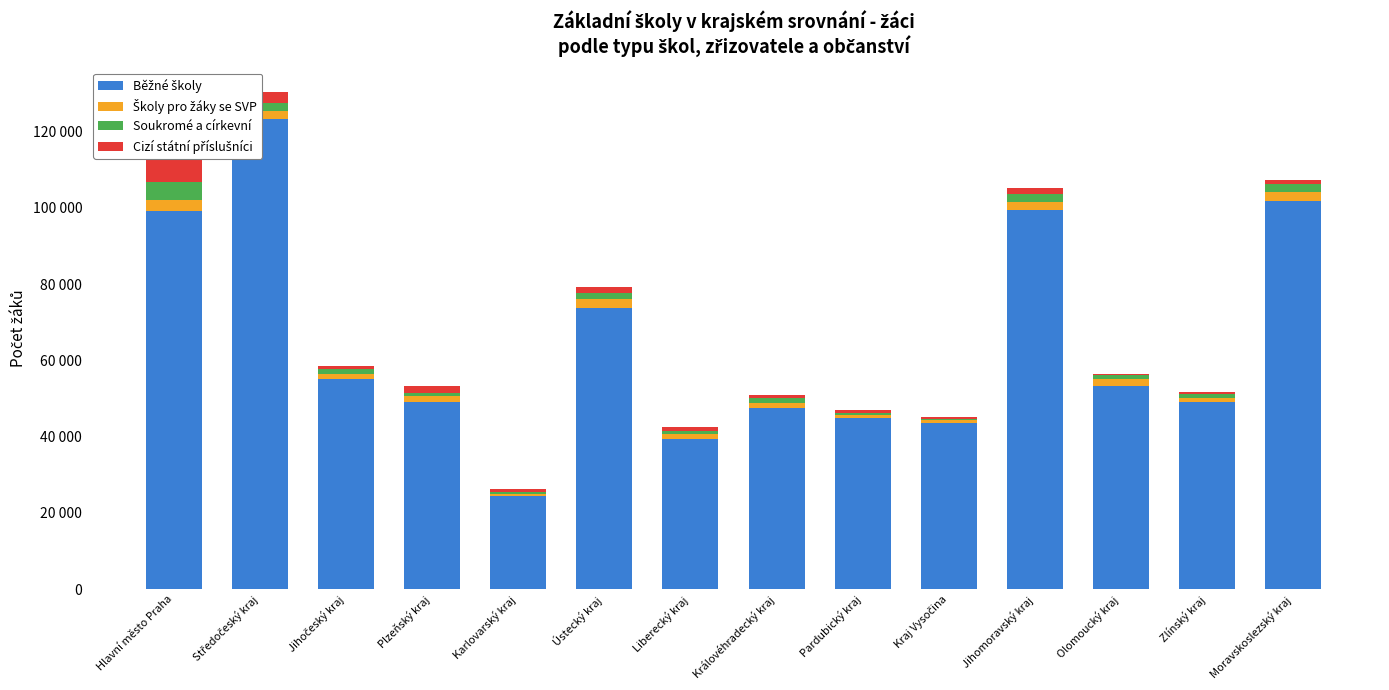

At which label does Soukromé a církevní first exceed 1319?

Hlavní město Praha